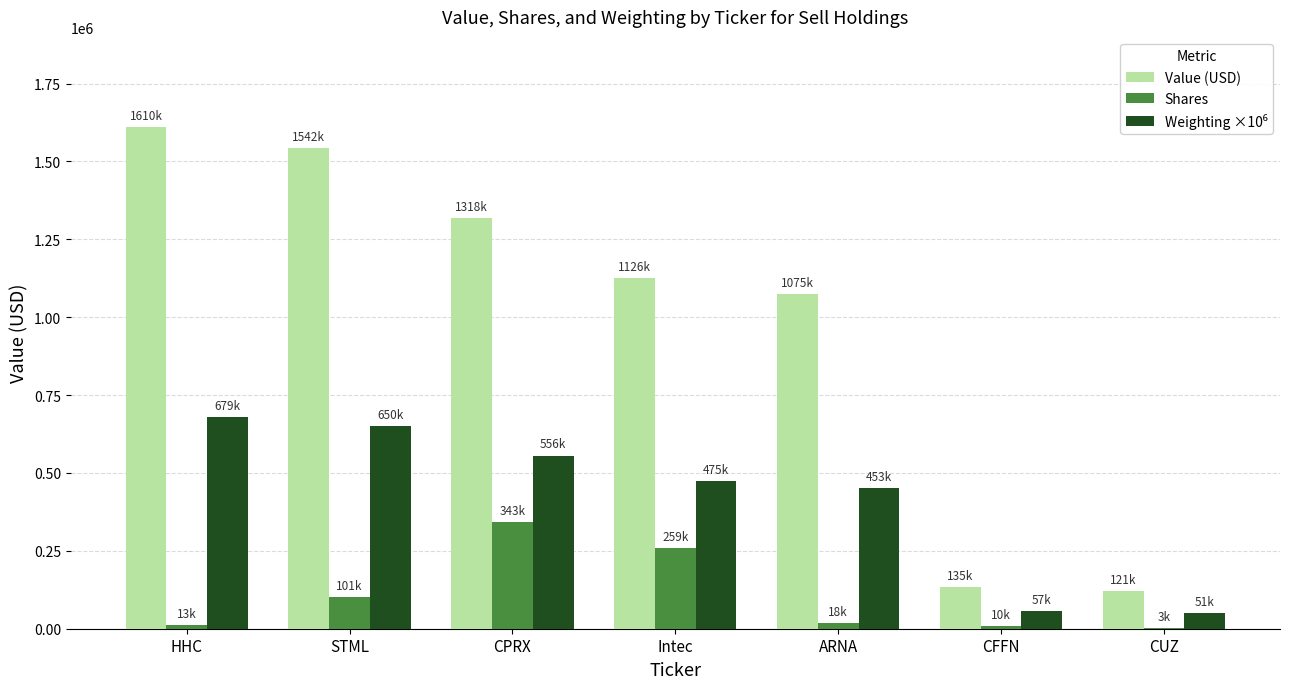

What is the total value across all series at STML?

2292634